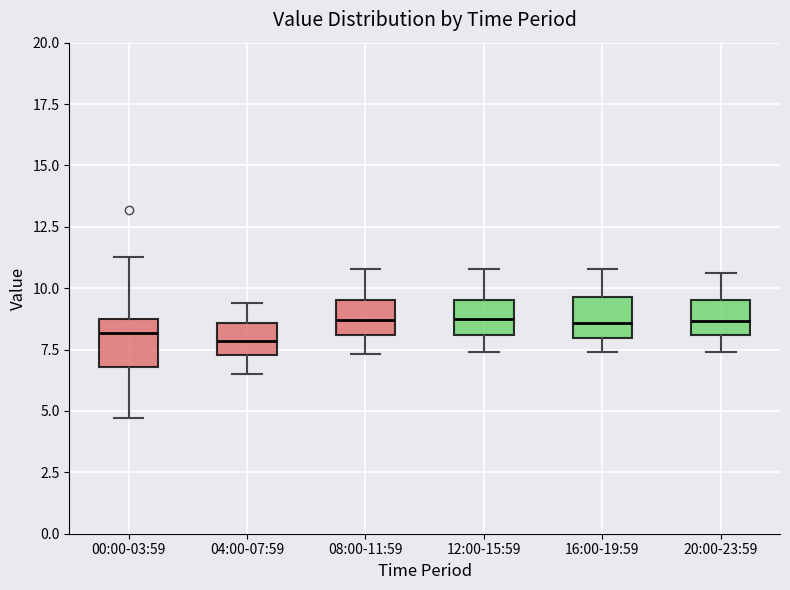

Reading left to right, transcribe this box plot: for each box, give where its median line is, the range the box spans, and where its two whiskers end, as read against the y-axis. The values are not printed on the chart, so give them approximately, as read against the axis.

00:00-03:59: median 8.0, box 7.0 to 9.0, whiskers 4.5 to 11.5
04:00-07:59: median 8.0, box 7.5 to 8.5, whiskers 6.5 to 9.5
08:00-11:59: median 8.5, box 8.0 to 9.5, whiskers 7.5 to 11.0
12:00-15:59: median 9.0, box 8.0 to 9.5, whiskers 7.5 to 11.0
16:00-19:59: median 8.5, box 8.0 to 9.5, whiskers 7.5 to 11.0
20:00-23:59: median 8.5, box 8.0 to 9.5, whiskers 7.5 to 10.5